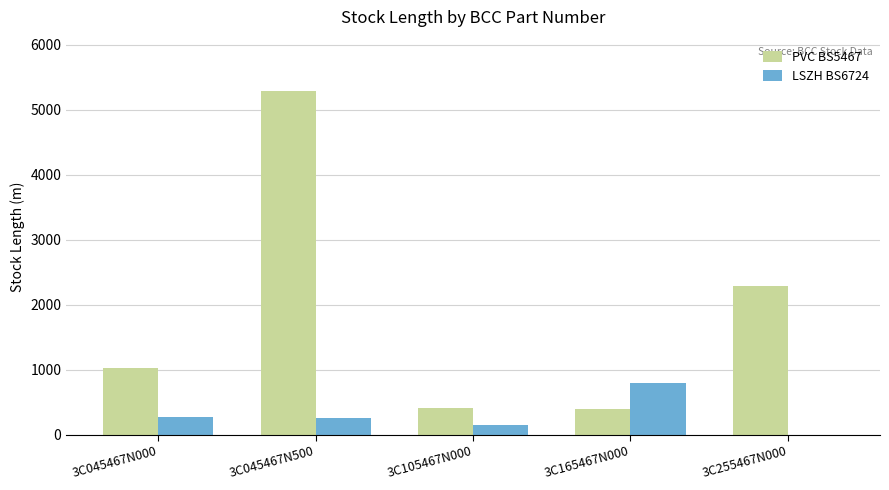

Does the chart contain stacked bars?

No